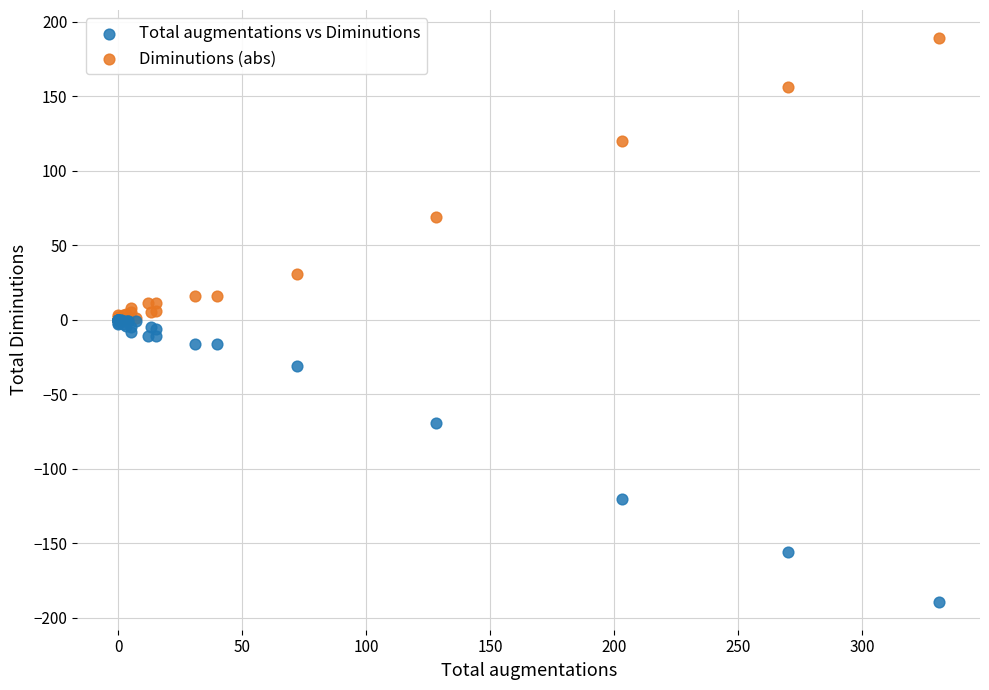

Which series reaches the minimum Y coordinate?

Total augmentations vs Diminutions